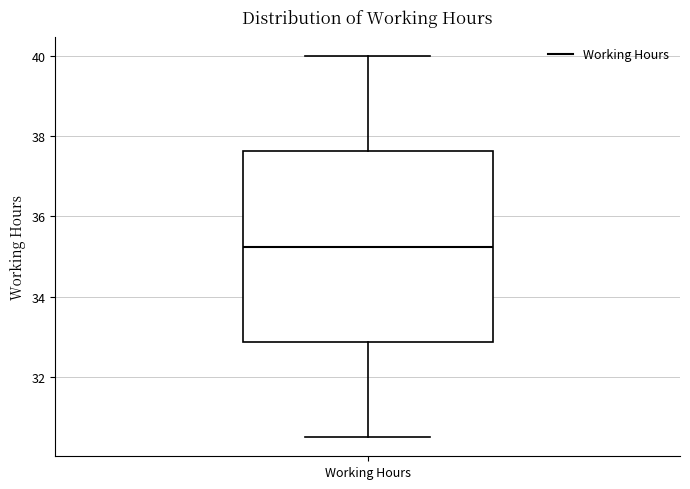

Transcribe this box plot: give where the median line is, the range the box spans, and where the two whiskers end, as read against the y-axis. The values are not printed on the chart, so give them approximately, as read against the axis.

median 35.2, box 32.8 to 37.6, whiskers 30.6 to 40.0